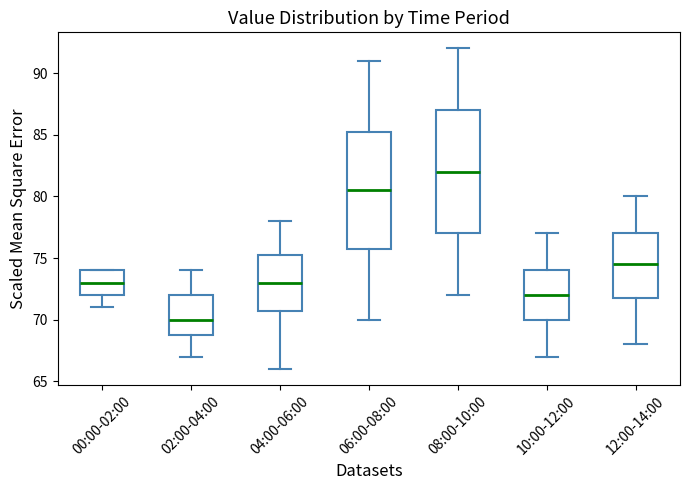

Which box has the lowest median line?

02:00-04:00